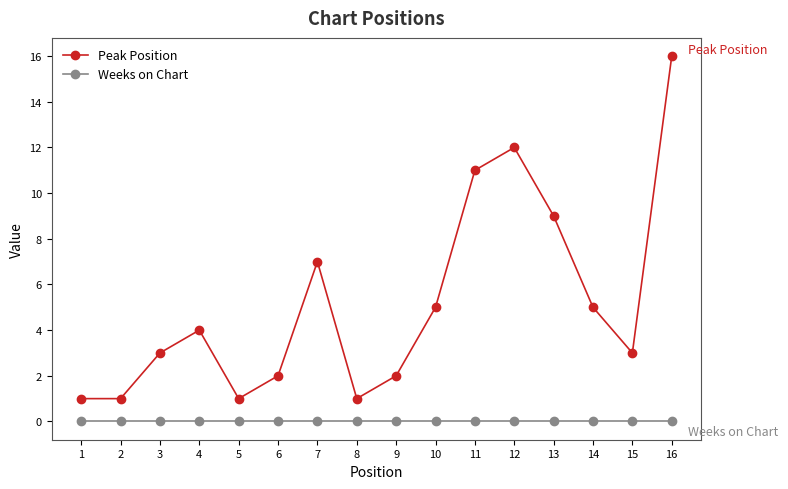

Which series has the largest range (max minus min)?

Peak Position